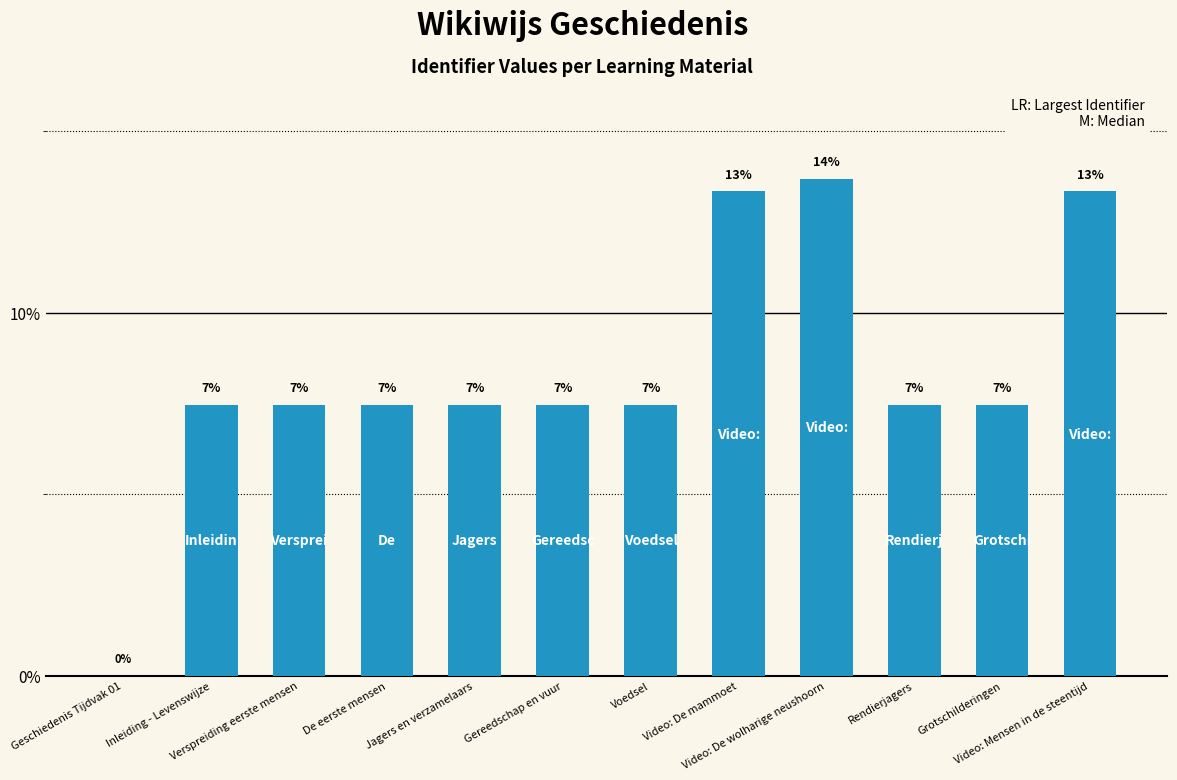

What is the sum of the values at Geschiedenis Tijdvak 01 and Grotschilderingen?

7.5